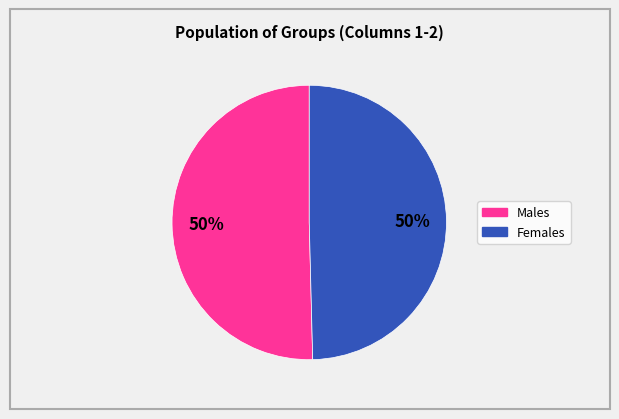

To the nearest percent, what is the average slice percentage?

50%